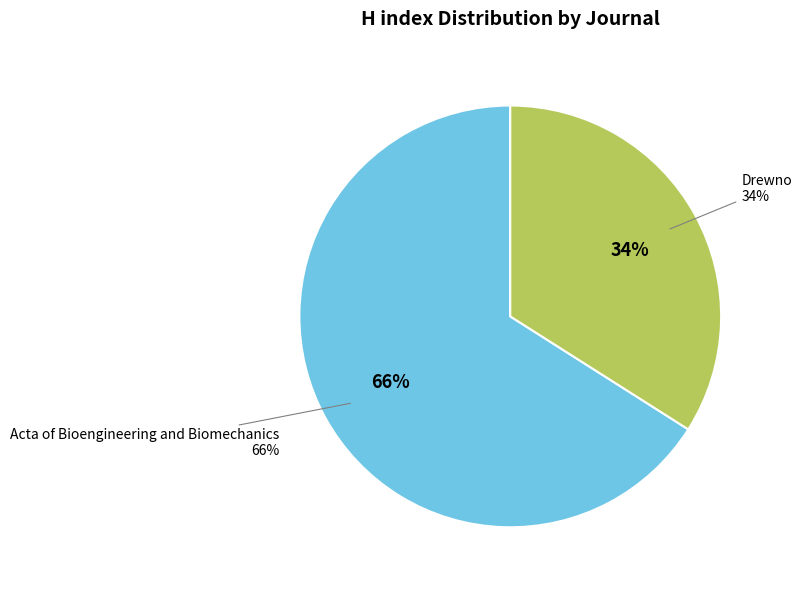

What is the total percentage of Drewno and Acta of Bioengineering and Biomechanics?

100.0%